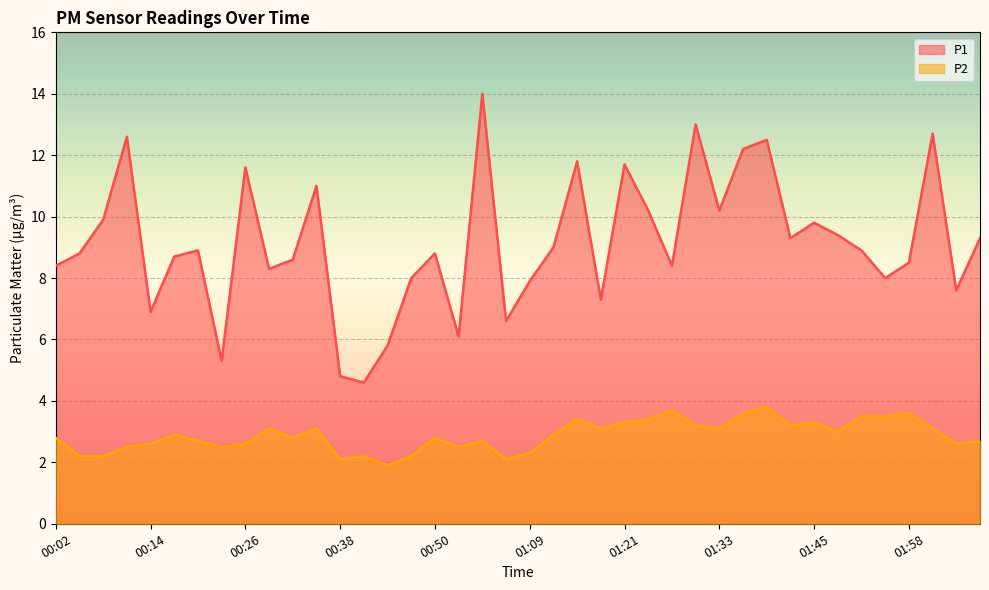

Is the value of P1 at 01:12 greater than the value of P2 at 01:42?

Yes